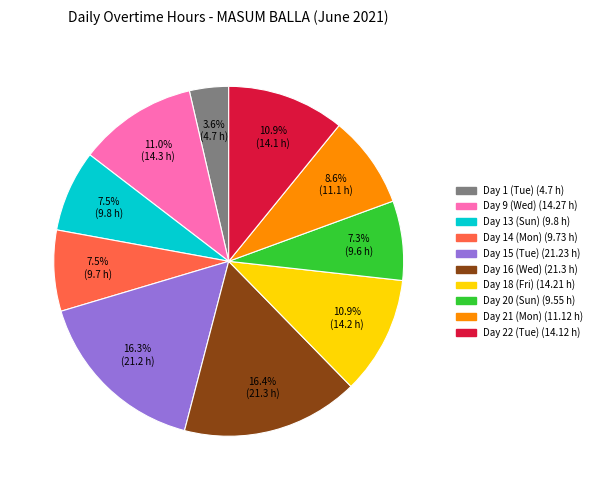

Does Day 16 (Wed) account for over 50% of the chart?

No